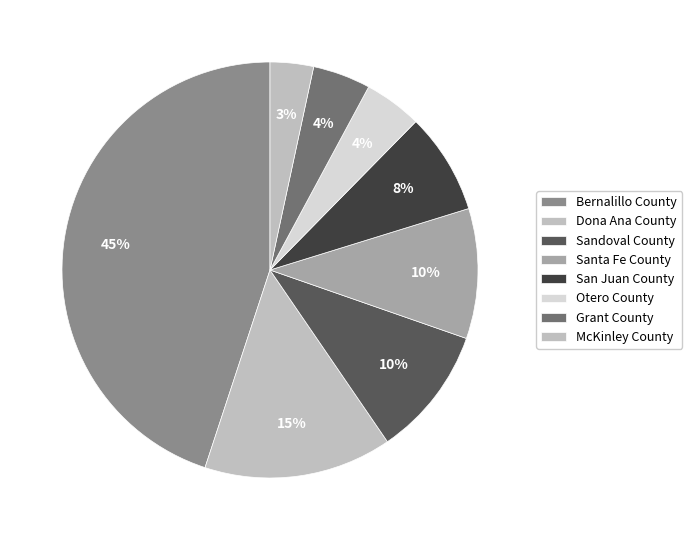

Which category has the biggest portion of the pie?

Bernalillo County